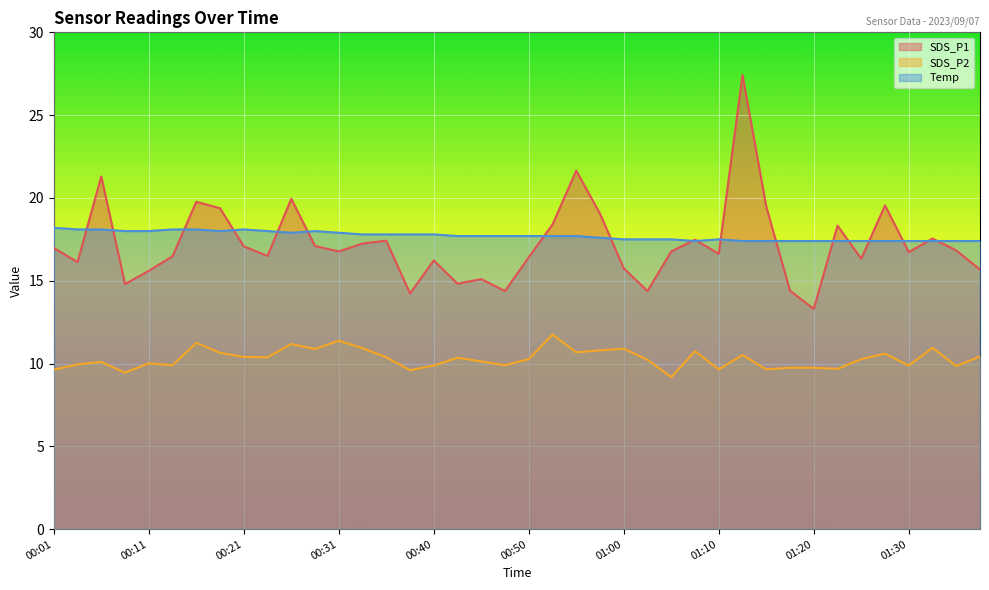

Does the chart display data point markers on the line(s)?

No